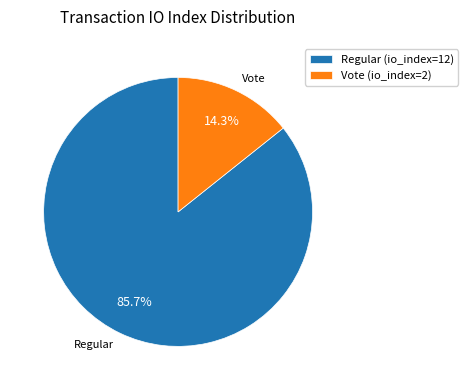

Combined, do Vote (io_index=2) and Regular (io_index=12) account for over 50%?

Yes